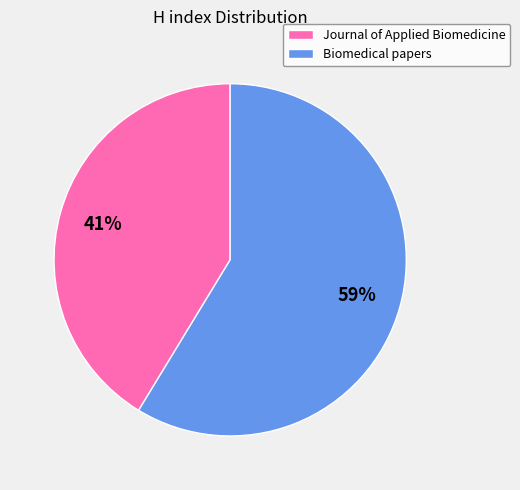

What is the smallest slice in the pie chart?

Journal of Applied Biomedicine